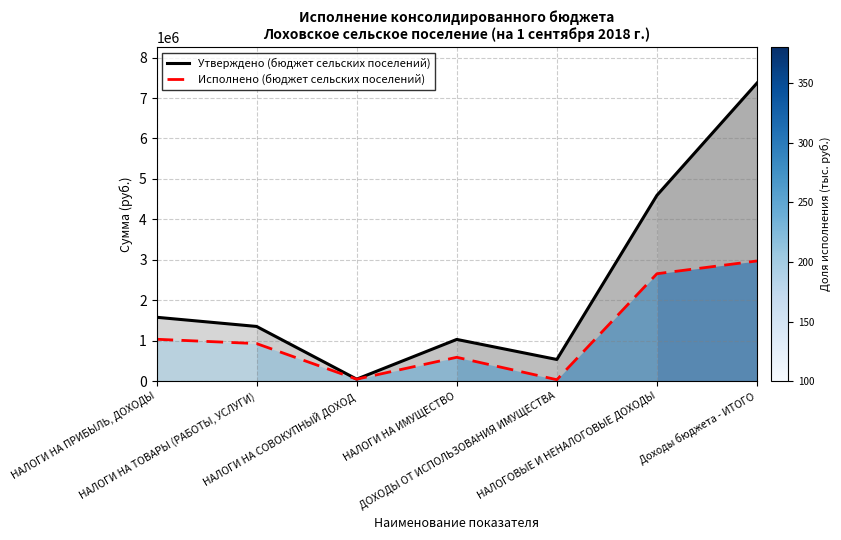

What is the label of the 7th point from the left?

Доходы бюджета - ИТОГО